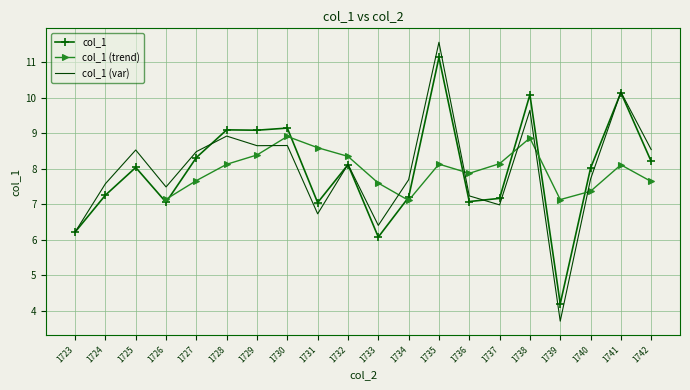

Rank the categories by value from highest to lowest.

1735, 1741, 1738, 1730, 1728, 1729, 1727, 1742, 1732, 1725, 1740, 1724, 1734, 1737, 1736, 1726, 1731, 1723, 1733, 1739